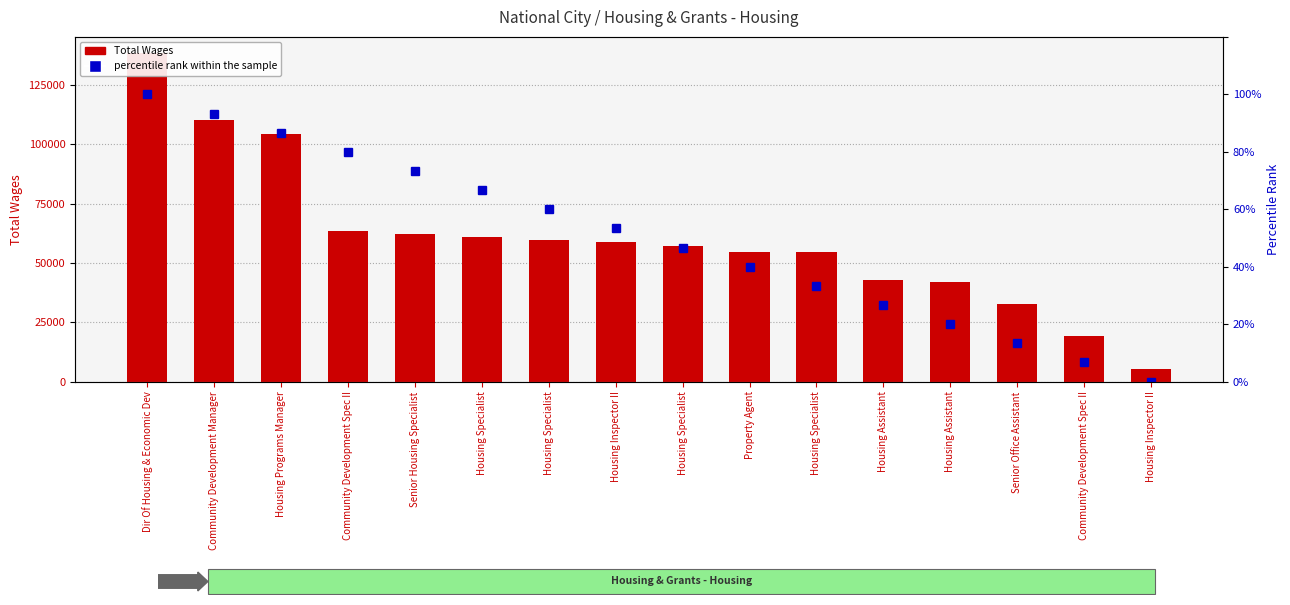

Between Community Development Manager and Property Agent, which series saw the biggest shift?

Total Wages